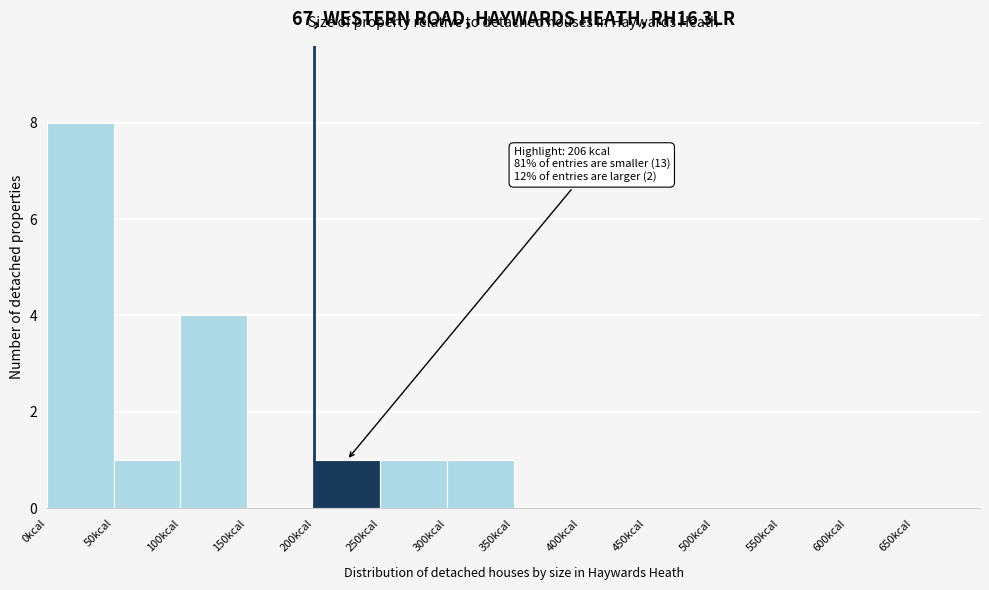

Which range on the x-axis has the tallest bar?

0 to 50